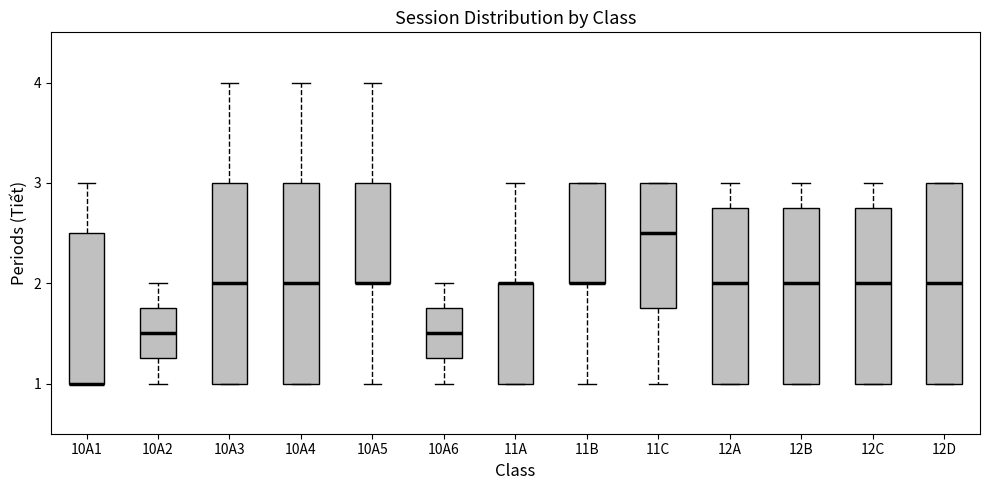

Where is the lower edge of the box for 11C on the y-axis? The values are not printed on the chart, so give them approximately, as read against the axis.

1.8